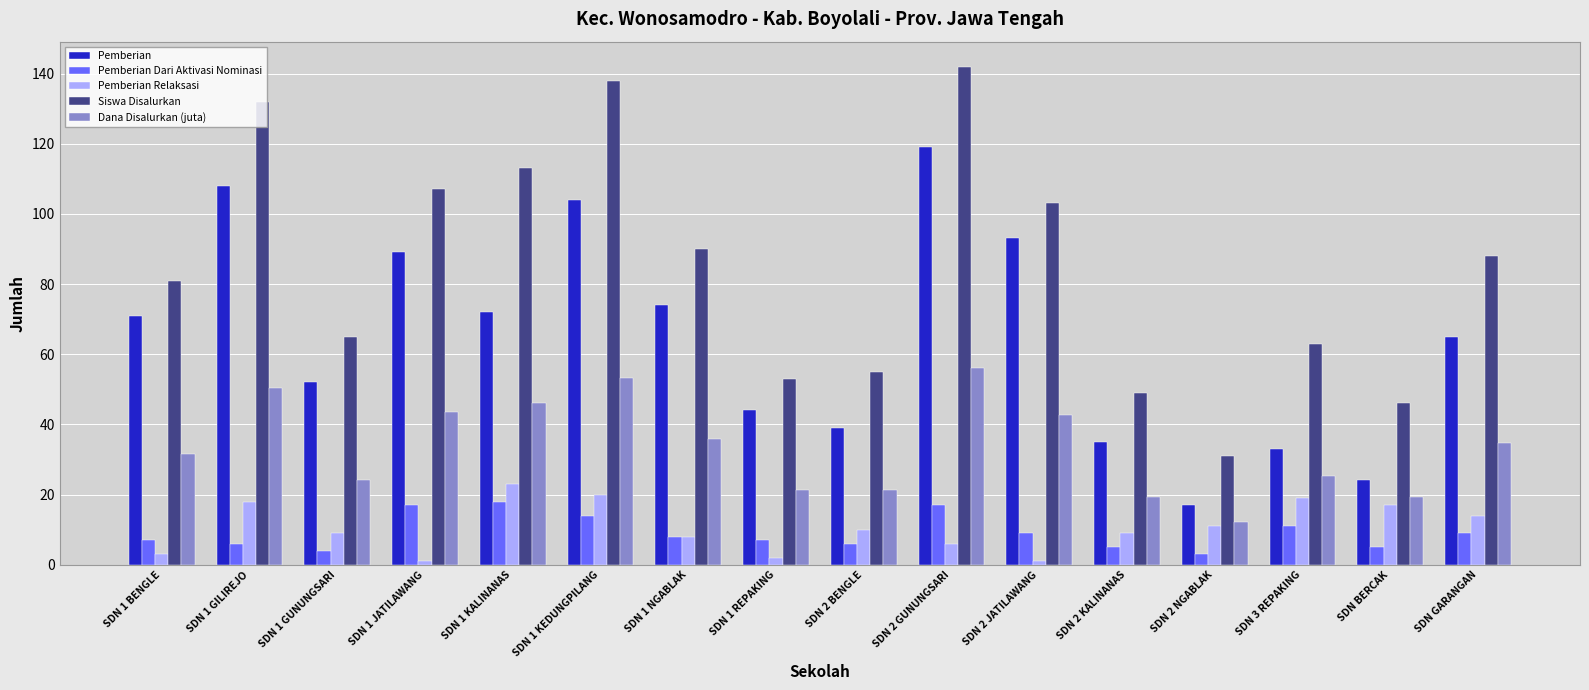

Rank the series by their maximum value, from lowest to highest.

Pemberian Dari Aktivasi Nominasi, Pemberian Relaksasi, Dana Disalurkan (juta), Pemberian, Siswa Disalurkan